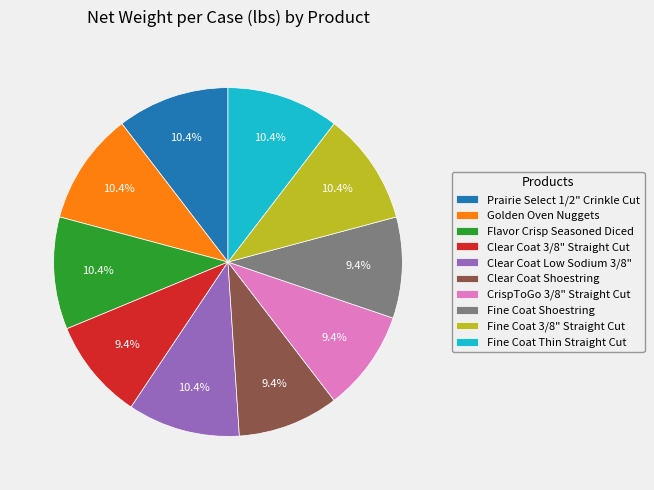

True or false: Fine Coat Thin Straight Cut accounts for 17% of the total.

False